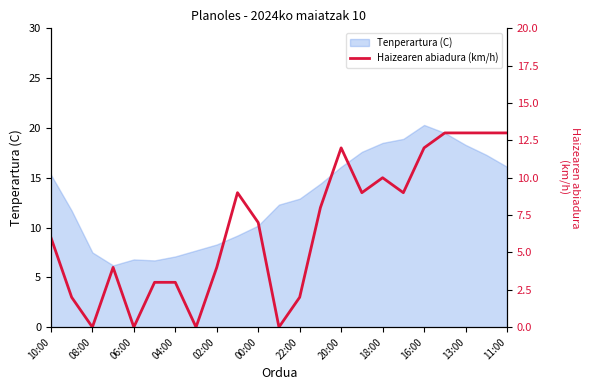

At which label is the value closest to 6?

10:00